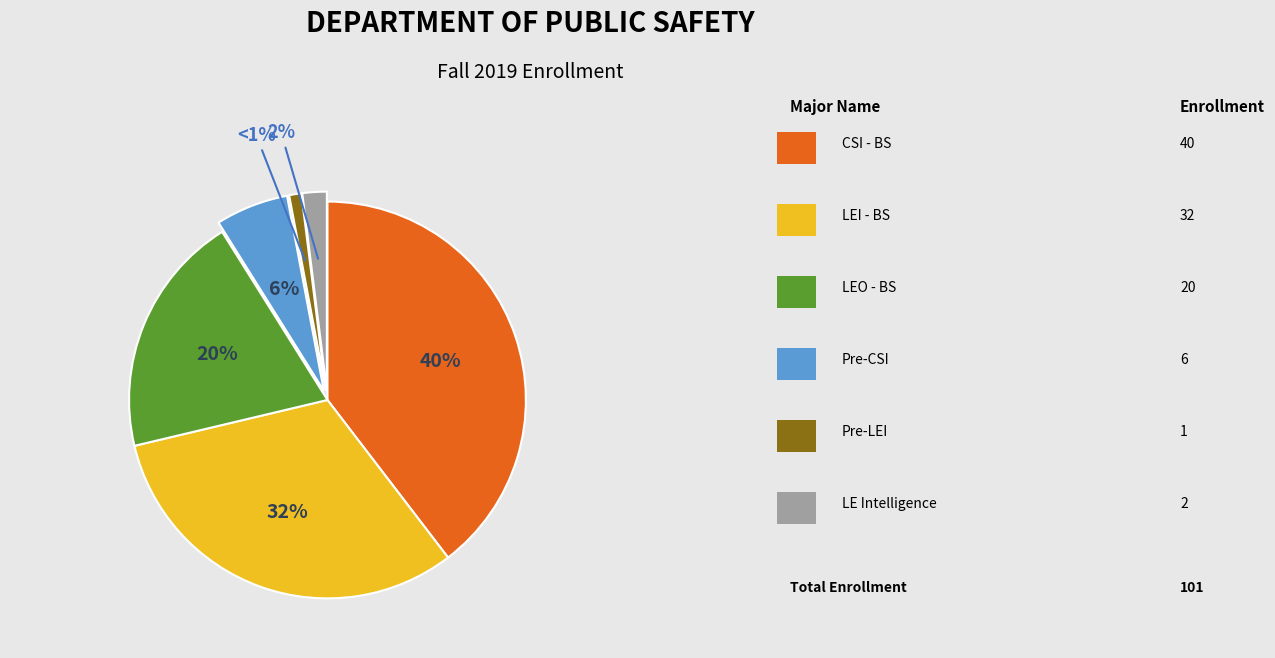

To the nearest percent, what is the average slice percentage?

17%